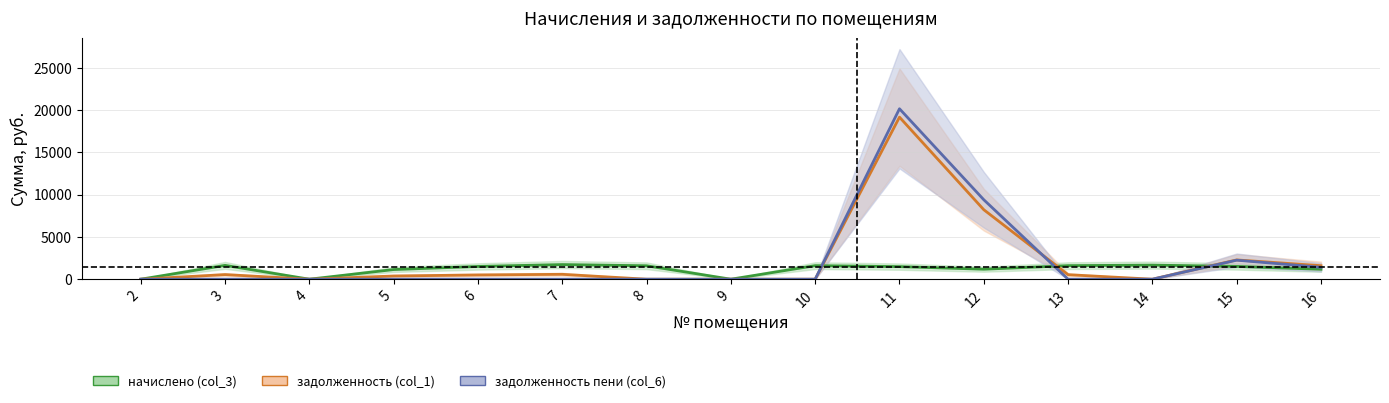

The value of задолженность (col_1) at 4 is -11190.9. True or false?

False